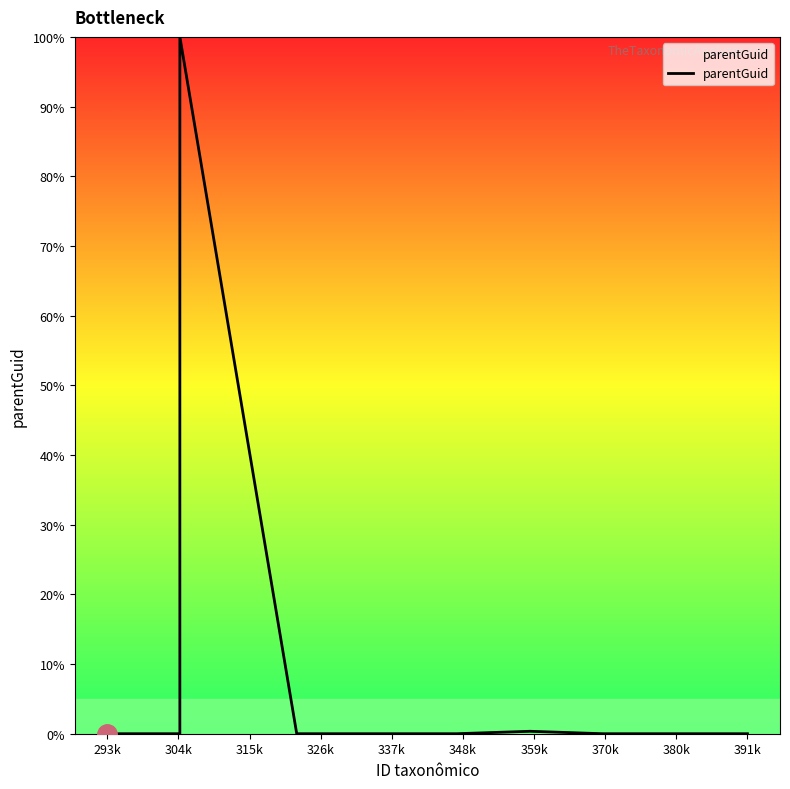

What is the maximum value shown in the chart?

100.0